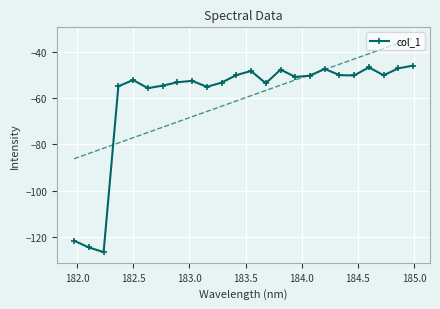

What is the value of the col_1 point at the 8th from the left?

-53.2